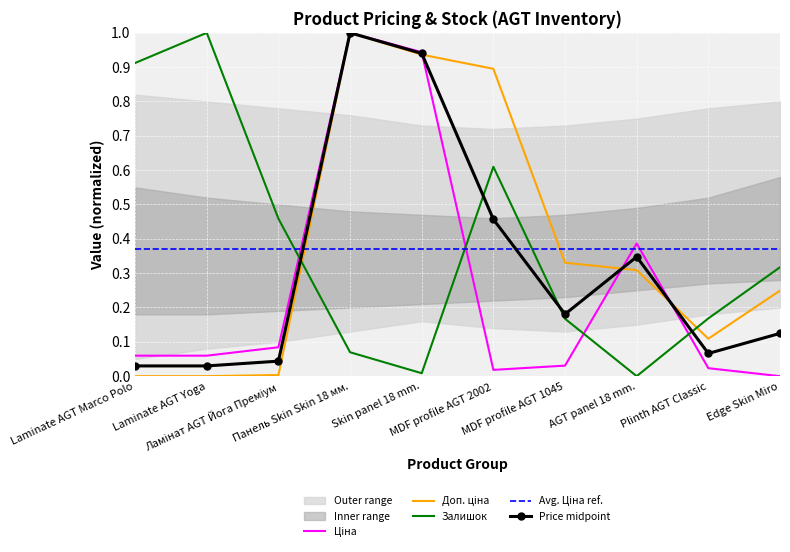

What is the spread (max minus min) of values at Панель Skin Skin 18 мм.?

0.9